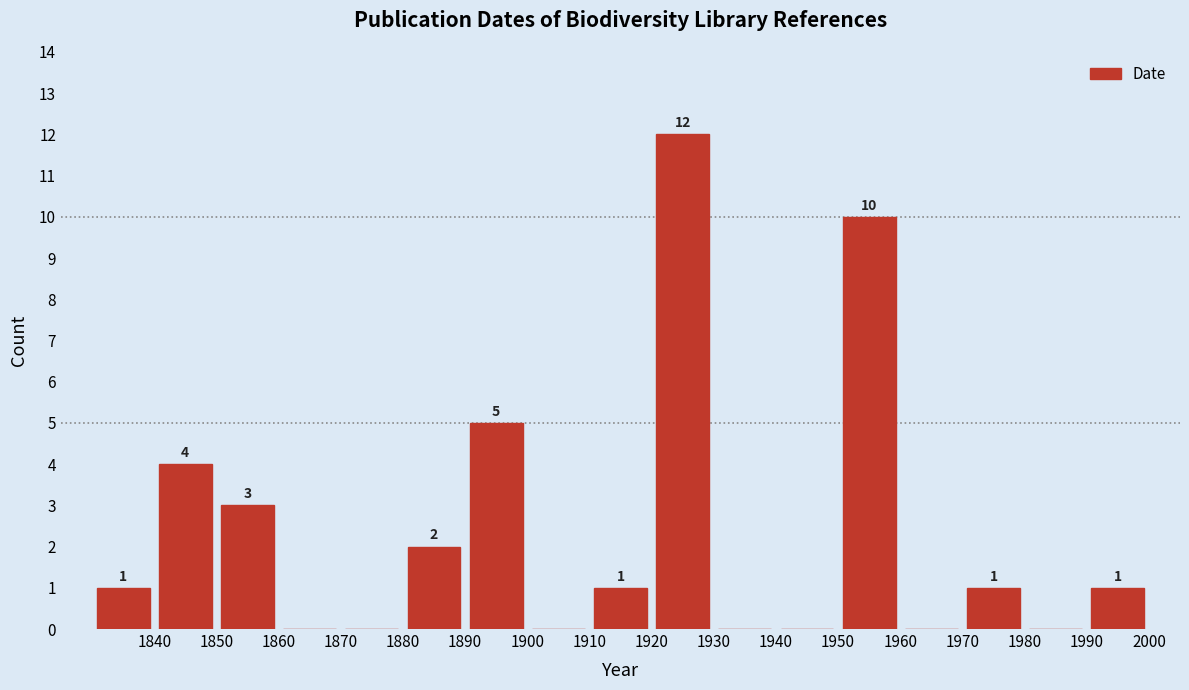

Which range on the x-axis has the tallest bar?

1920 to 1930